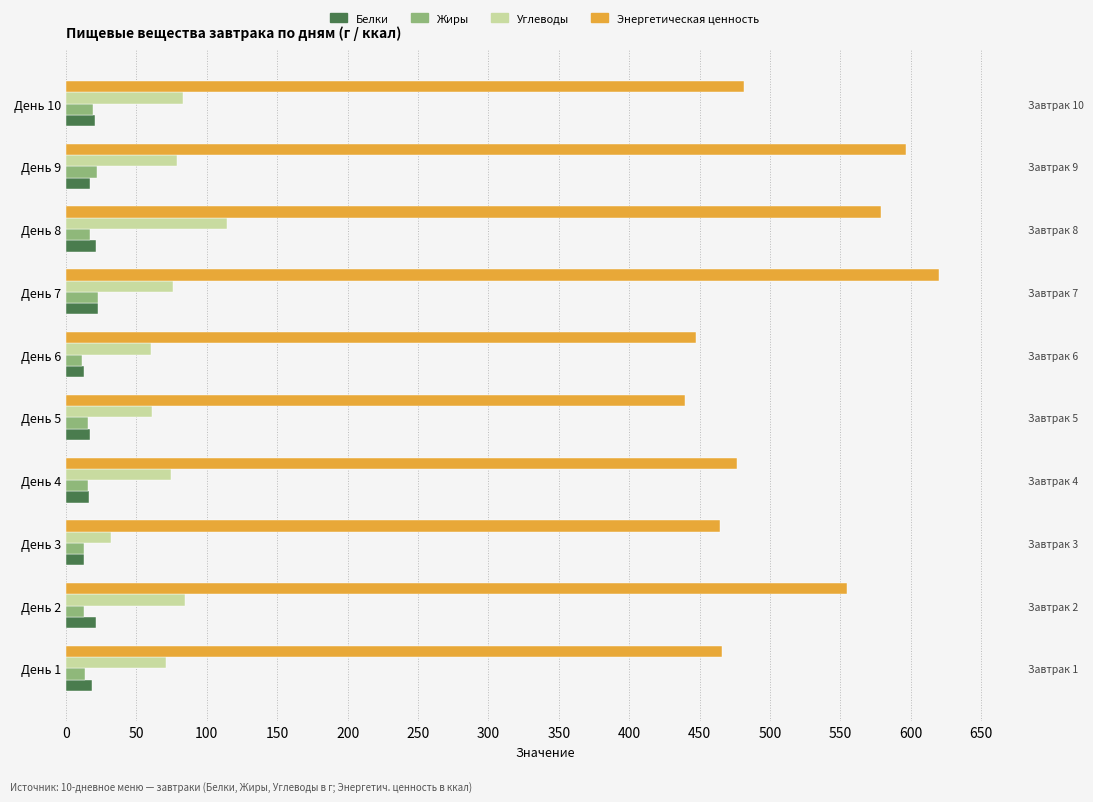

How many distinct data groups are displayed?

4